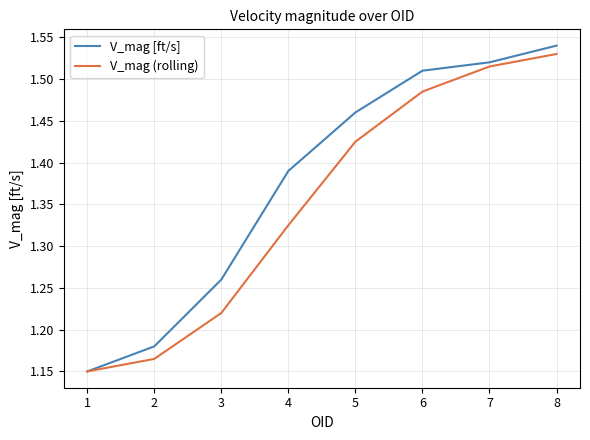

Count the number of categories in the chart.

8